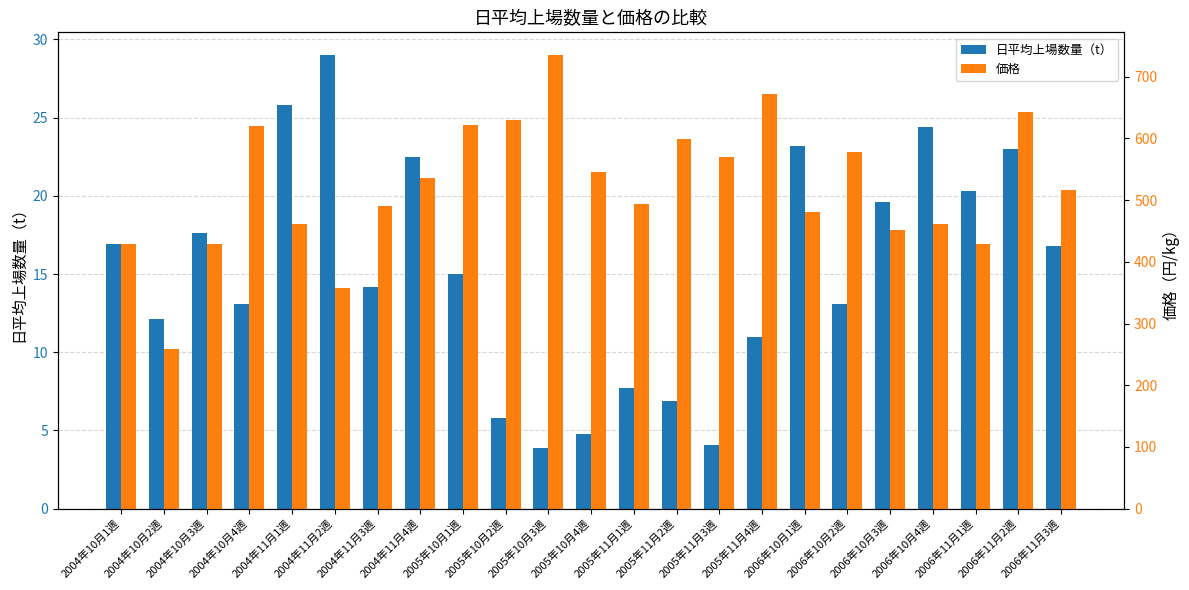

What is the maximum value shown in the chart?

735.0